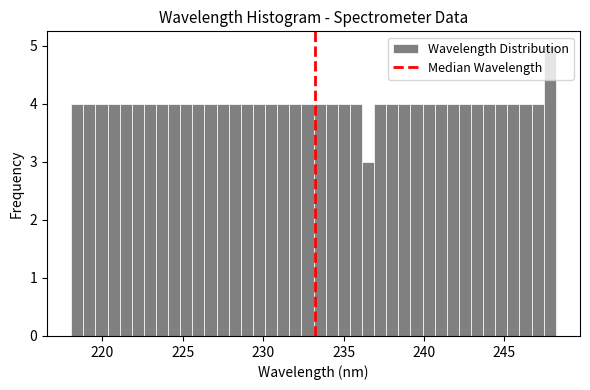

Around what value on the x-axis is the tallest bar? Give the approximate position of its centre, as read against the axis.

248.0